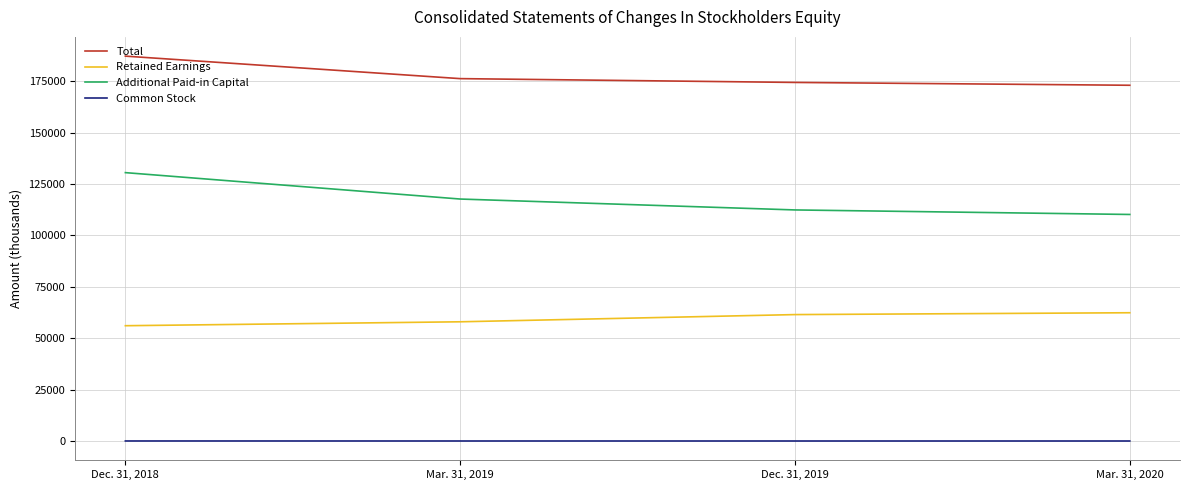

How many lines are shown in the chart?

4